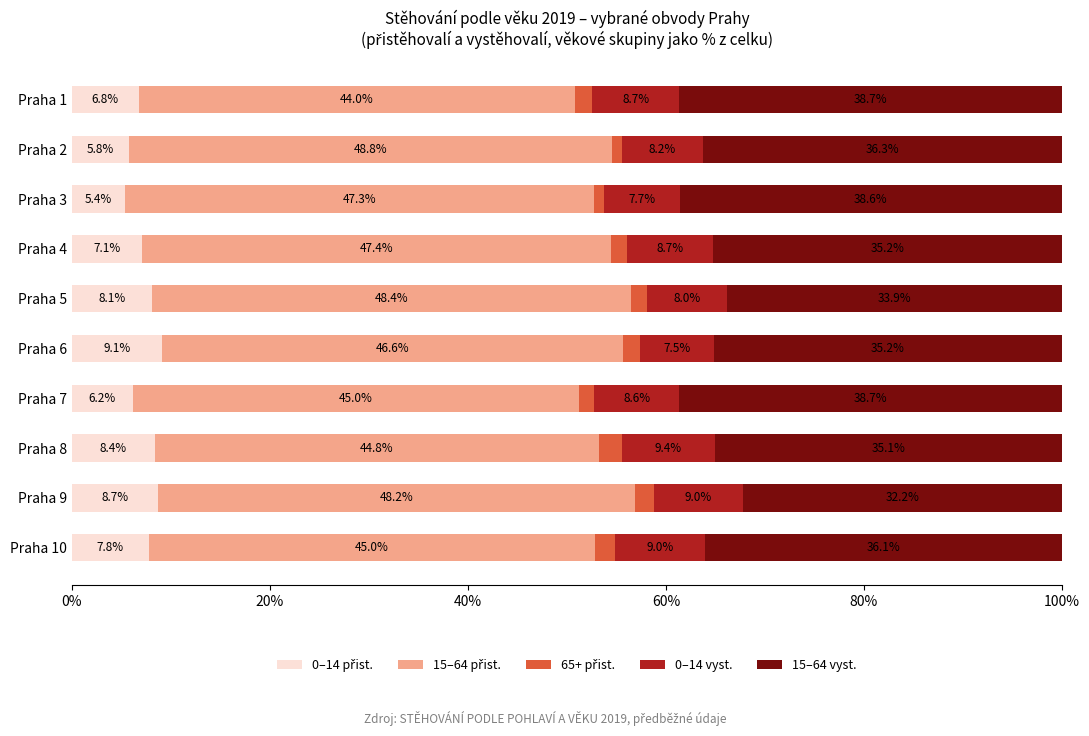

What is the total value across all series at Praha 4?

100.0